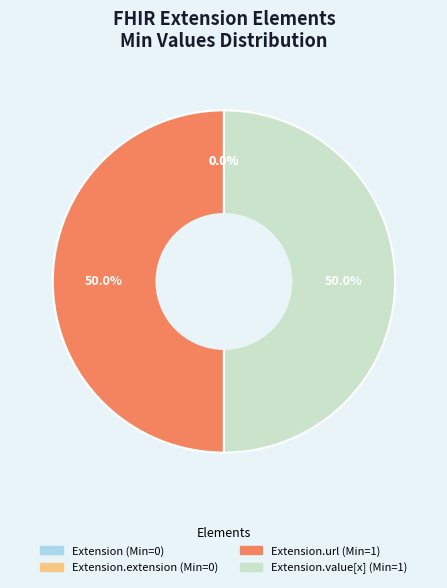

Is Extension.url the majority of the pie?

No